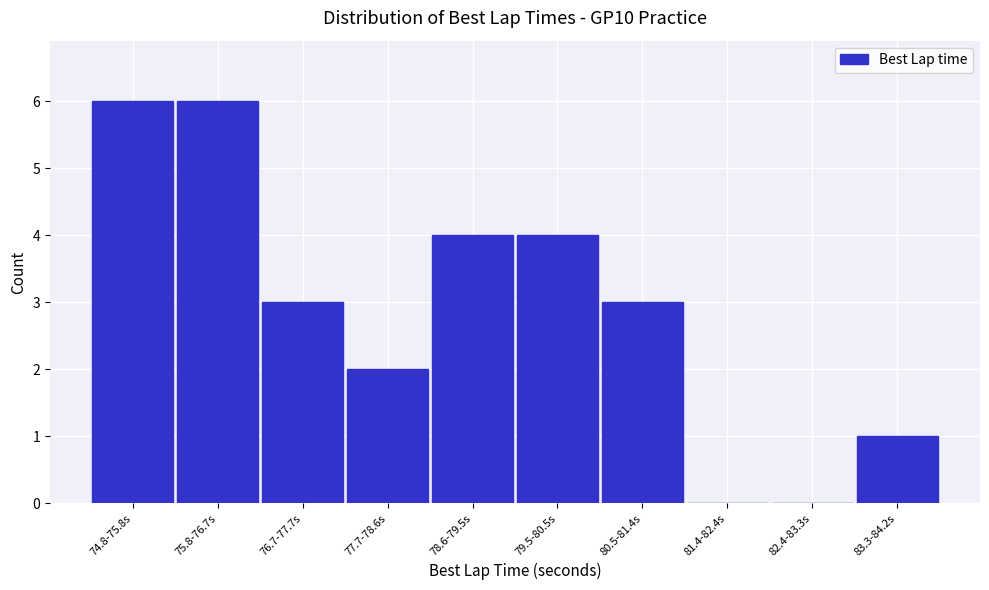

Reading left to right, what are all the values shown in this chart?

74.8-75.8s=6	75.8-76.7s=6	76.7-77.7s=3	77.7-78.6s=2	78.6-79.5s=4	79.5-80.5s=4	80.5-81.4s=3	81.4-82.4s=0	82.4-83.3s=0	83.3-84.2s=1